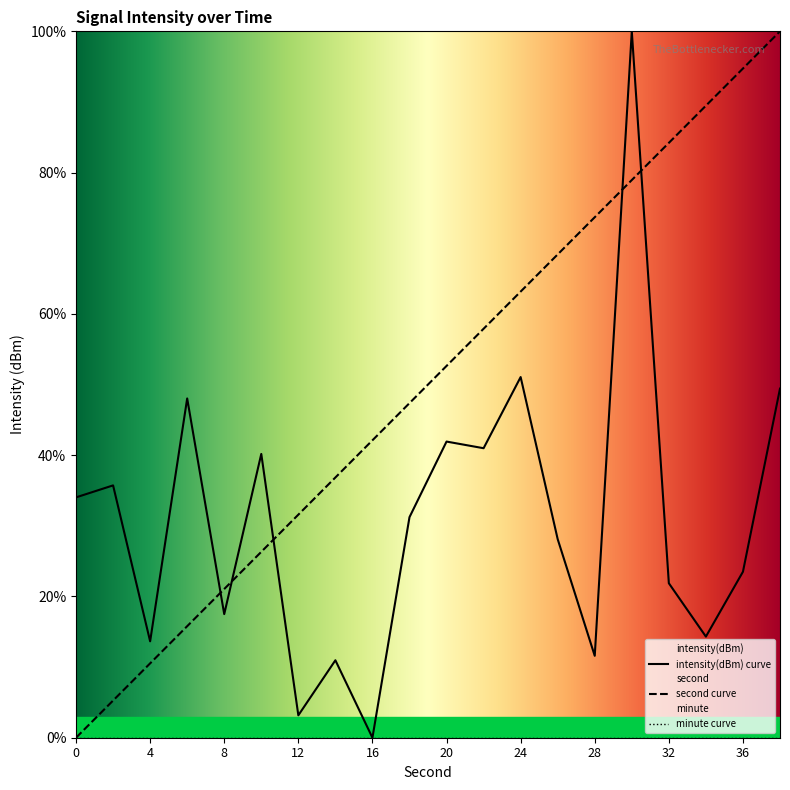

What is the greatest value displayed?

100.0